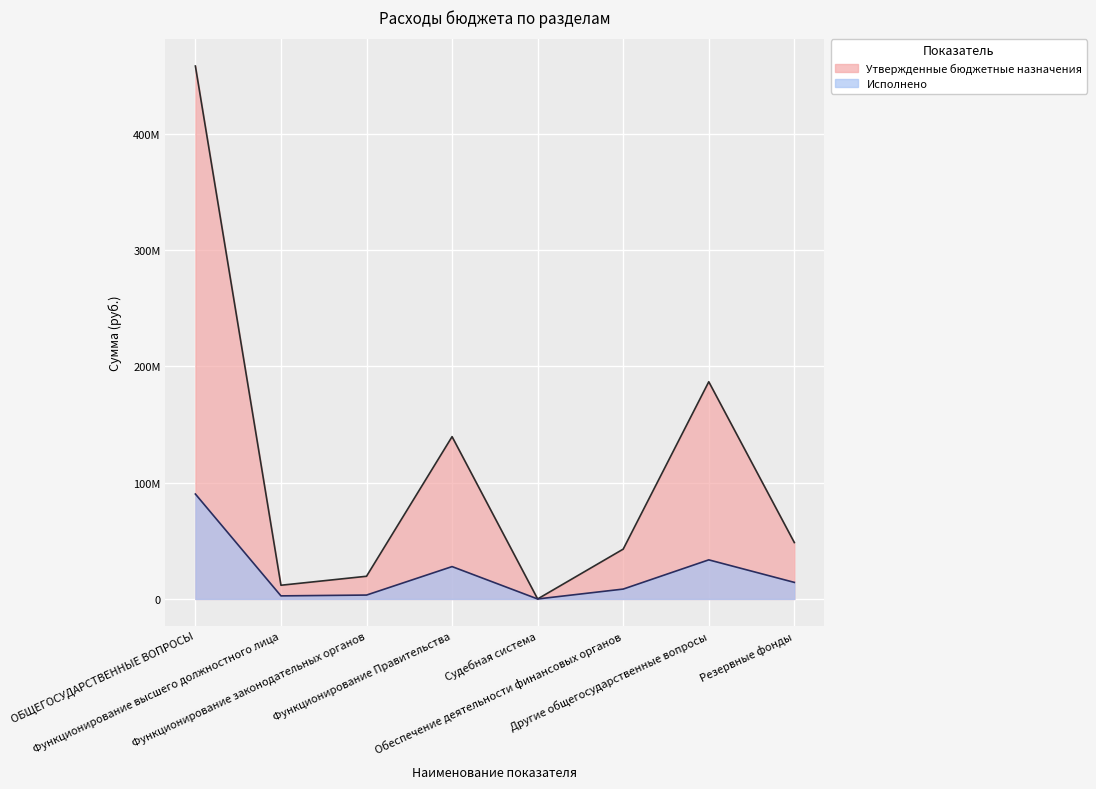

At how many categories does at least one series exceed 413762568?

1